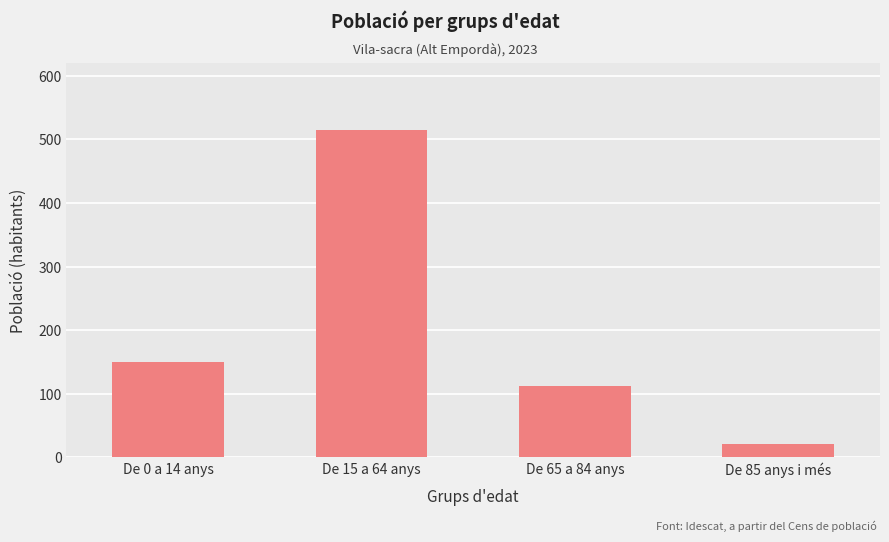

What is the difference between the values at De 15 a 64 anys and De 65 a 84 anys?

402